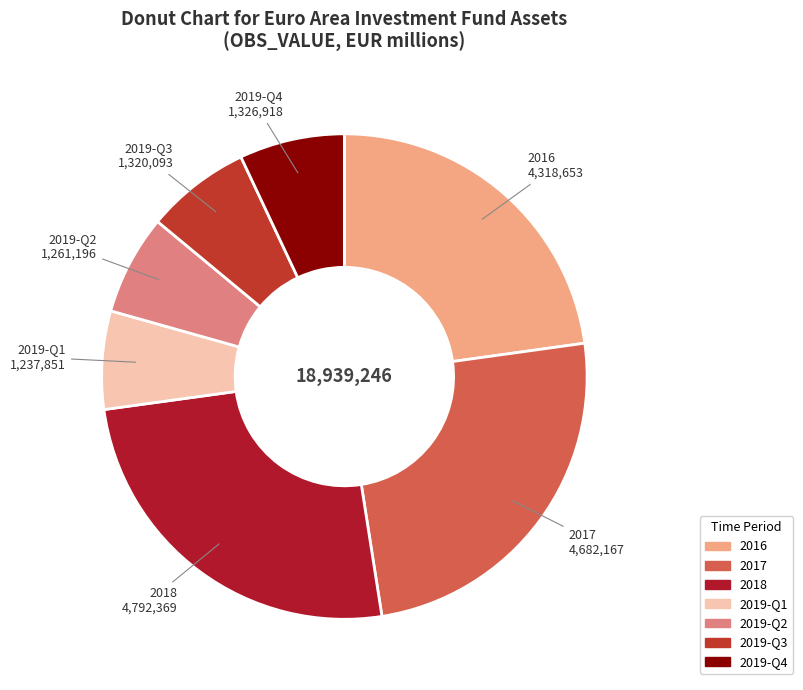

How many segments does this pie chart have?

7